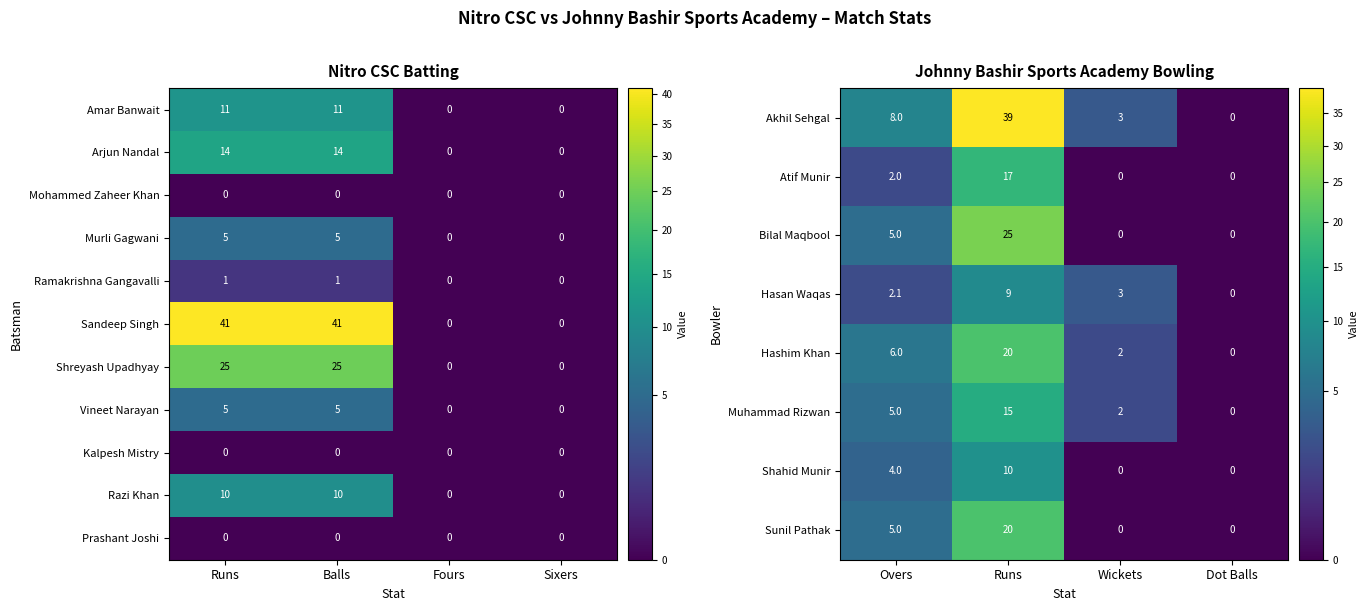

The Ramakrishna Gangavalli series shows 1 at Balls. True or false?

True